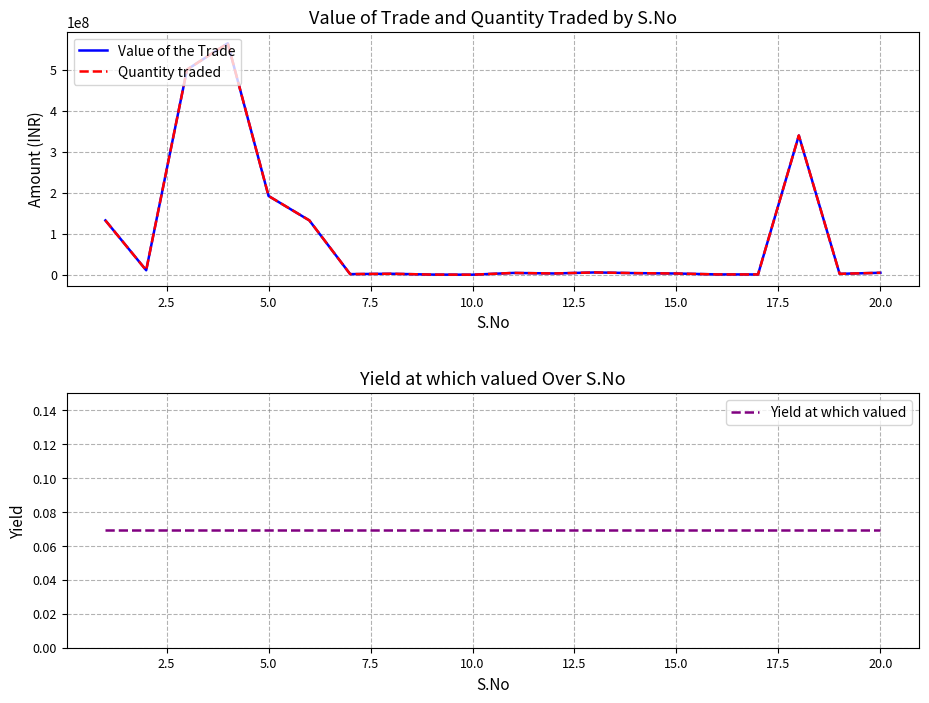

Is the value of Yield at which valued at 17.5 greater than the value of Value of the Trade at 12.5?

No